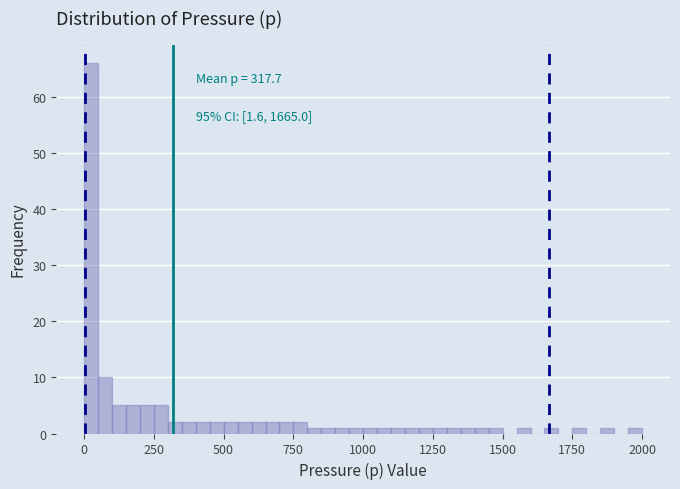

Read against the x-axis, roughly where is the centre of the tallest bar?

50